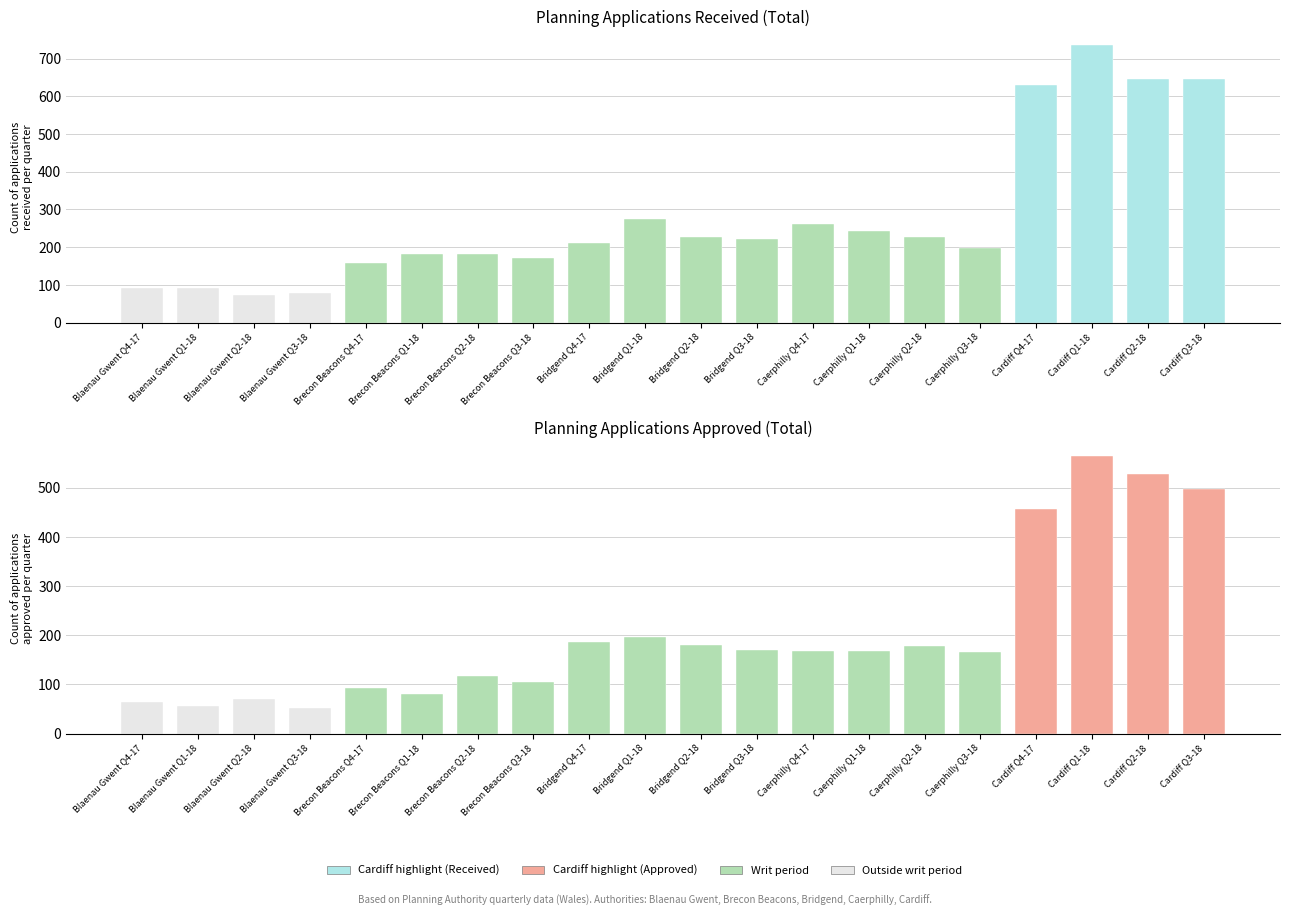

The value of AppdTot at Bridgend Q1-18 is 132. True or false?

False